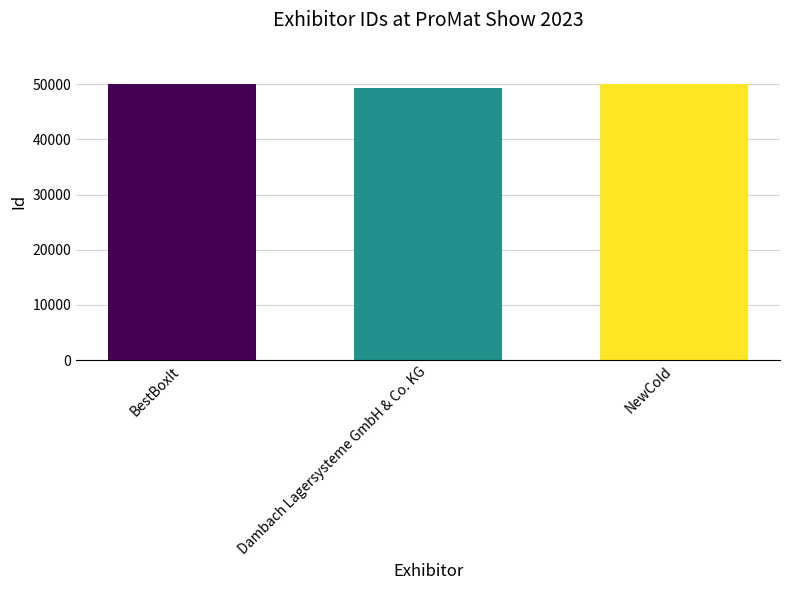

Approximately how many times larger is the value at Dambach Lagersysteme GmbH & Co. KG compared to NewCold?

1.0